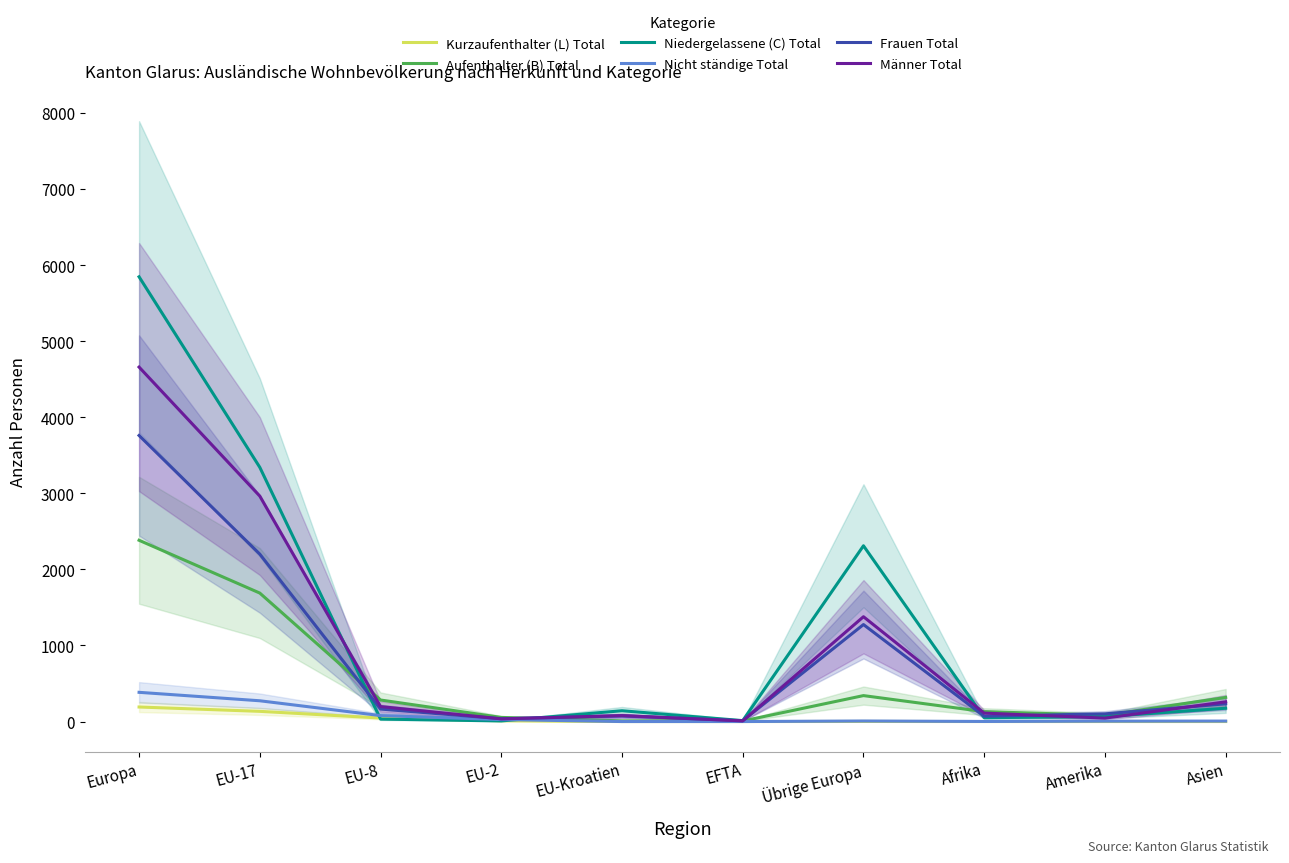

What are all the series names shown in the legend?

Kurzaufenthalter (L) Total, Aufenthalter (B) Total, Niedergelassene (C) Total, Nicht ständige Total, Frauen Total, Männer Total